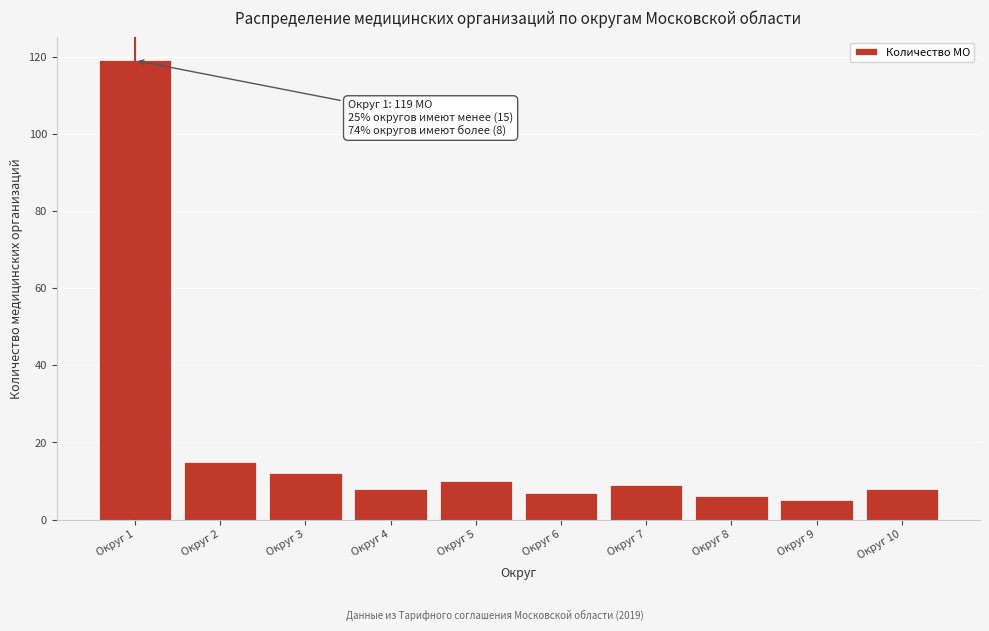

Reading left to right, extract all data points from this chart.

Округ 1=119	Округ 2=15	Округ 3=12	Округ 4=8	Округ 5=10	Округ 6=7	Округ 7=9	Округ 8=6	Округ 9=5	Округ 10=8